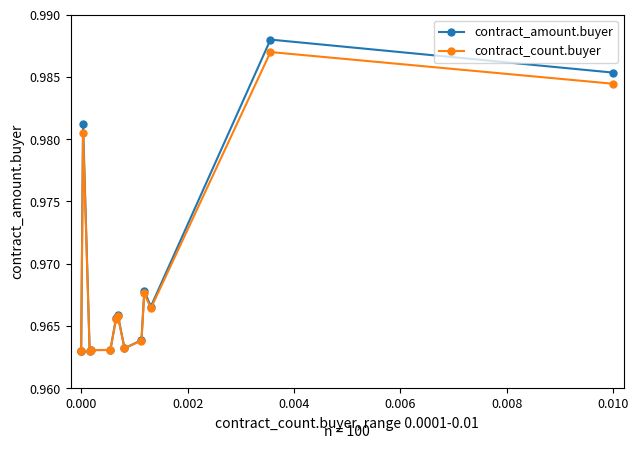

In contract_amount.buyer, how many points are higher than both neighbors (excluding endpoints)?

4